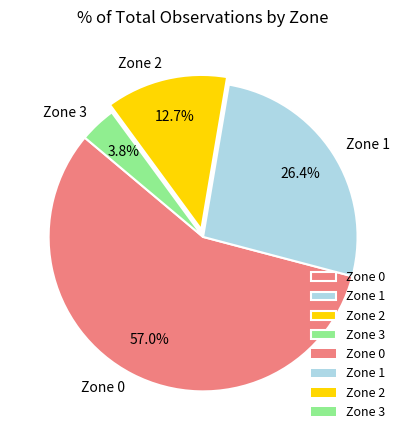

What portion of the pie excludes Zone 3?

96.2%